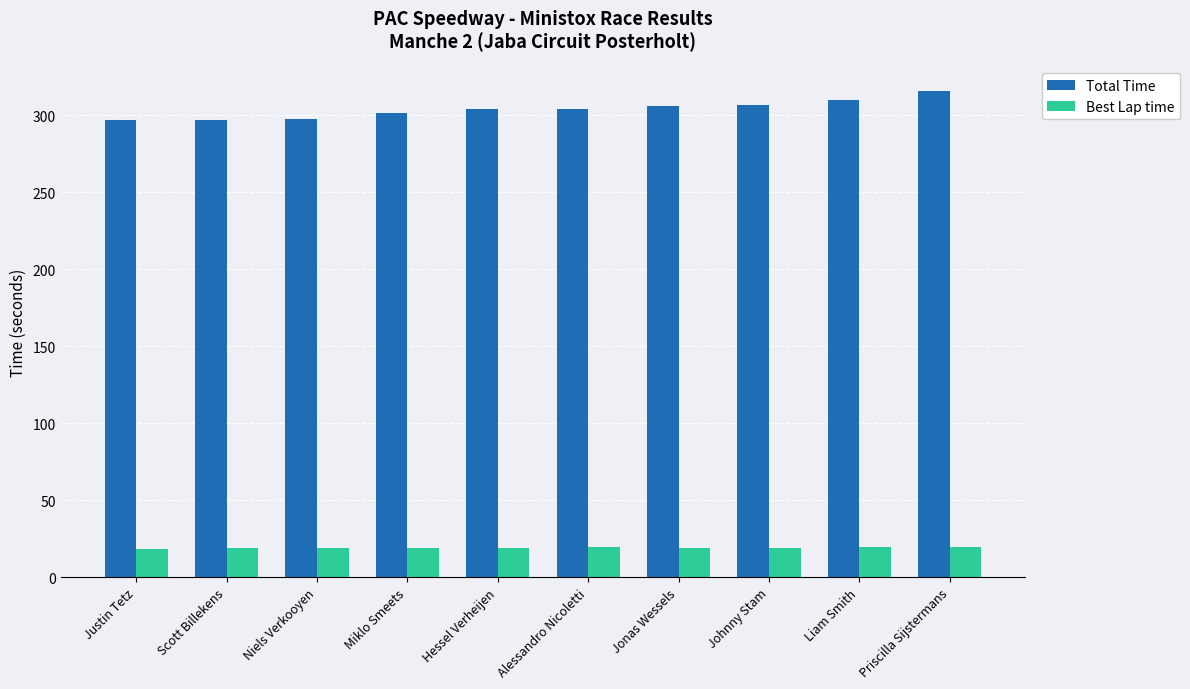

What is the smallest value displayed?

18.4